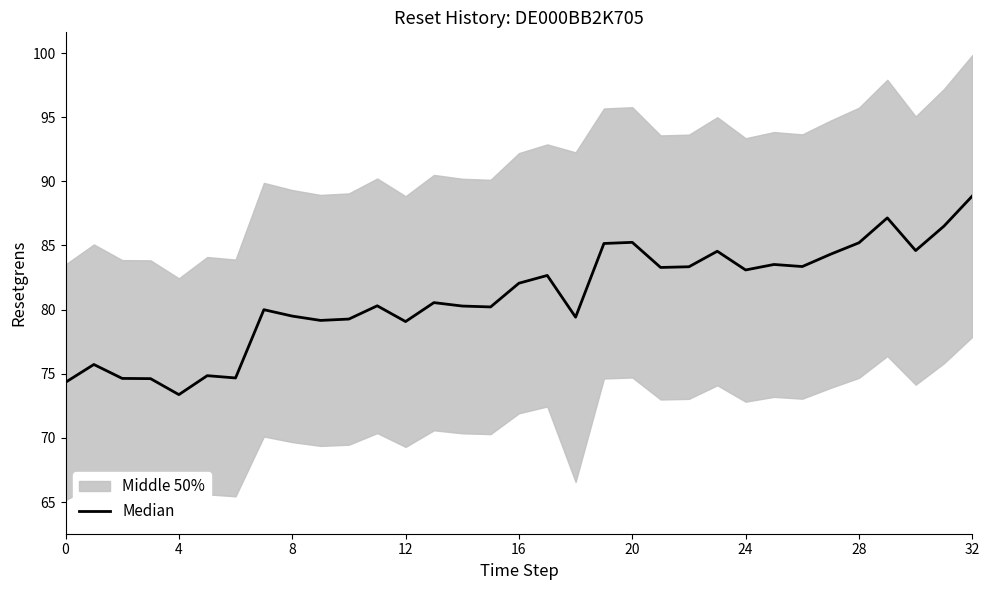

How many lines are shown in the chart?

1